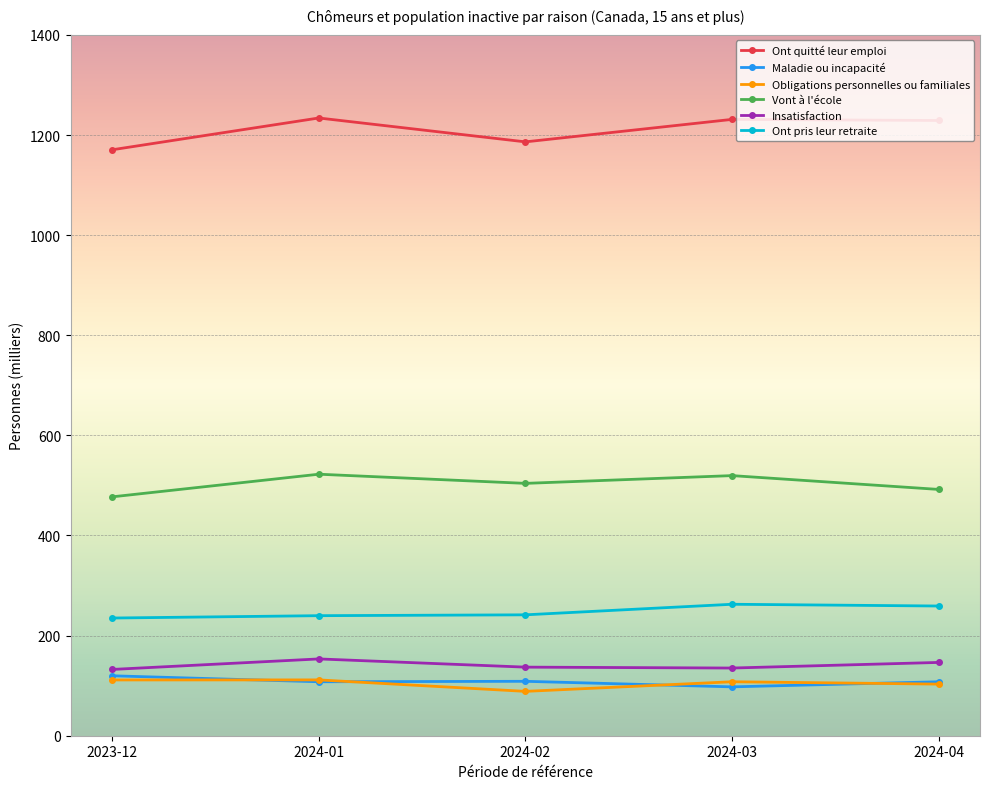

What is the total value across all series at 2024-01?

2368.9